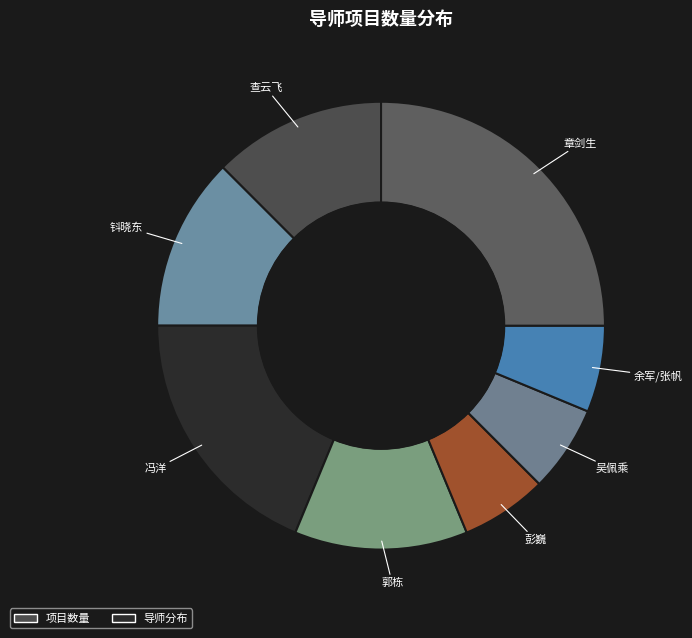

What is the largest slice in the pie chart?

章剑生